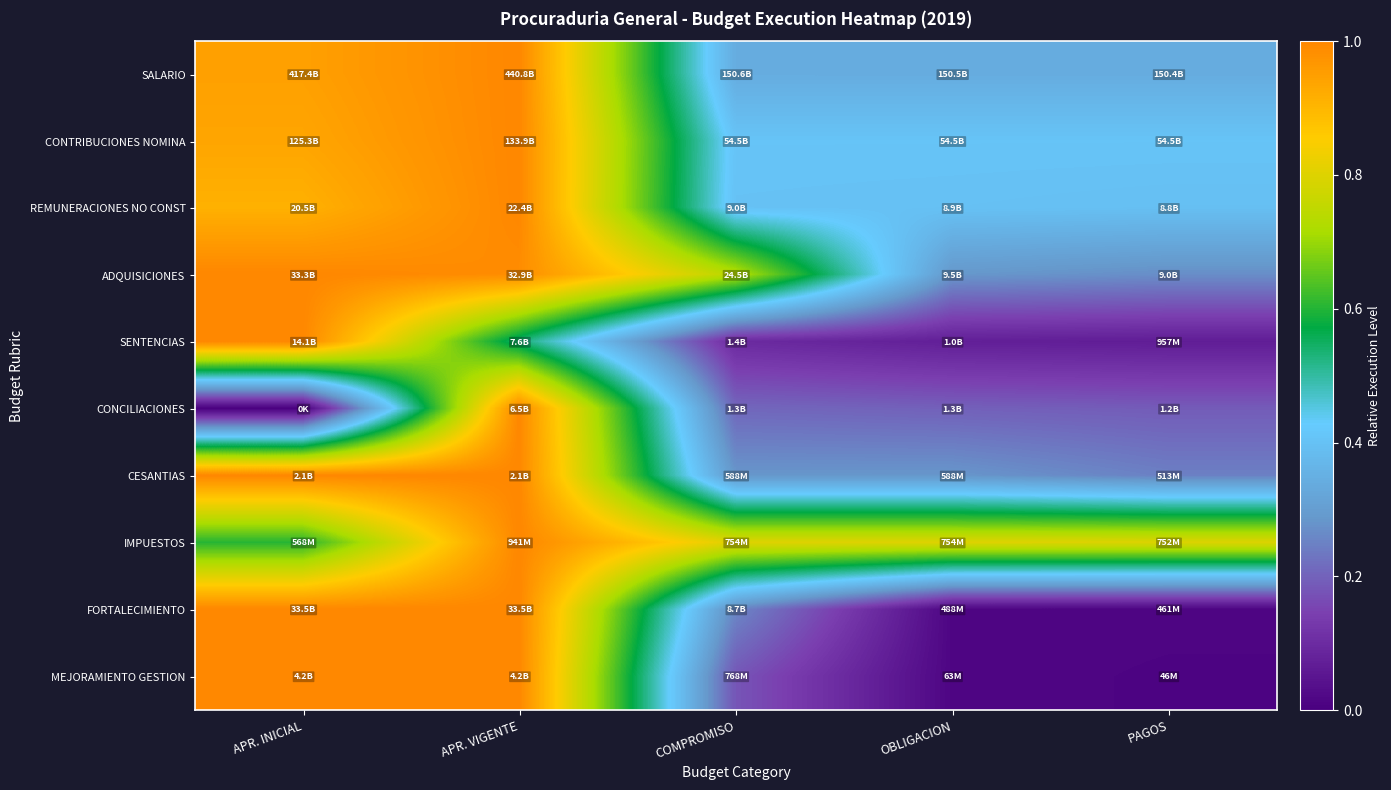

How many distinct data groups are displayed?

10